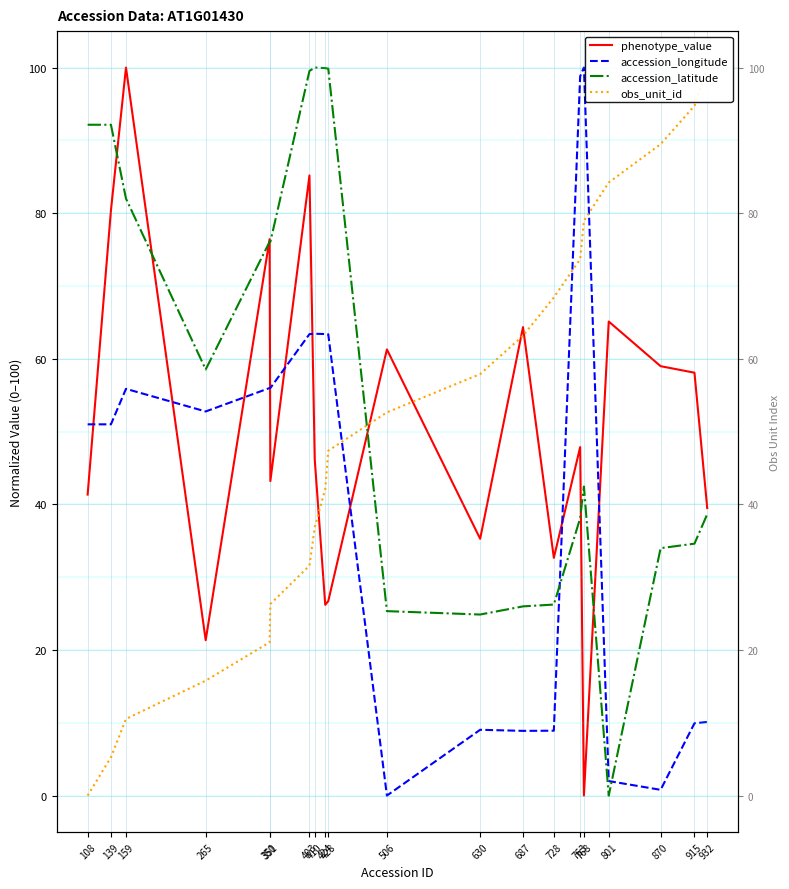

At how many categories does at least one series exceed 81?

13